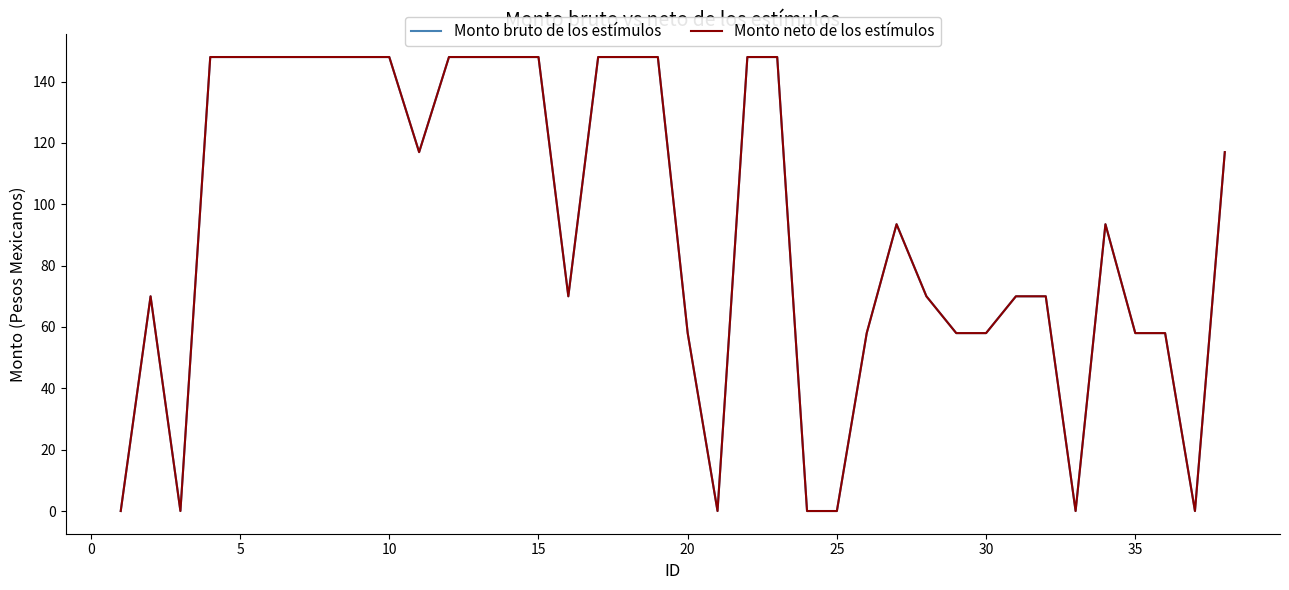

Is this an area chart (filled region under the line)?

No